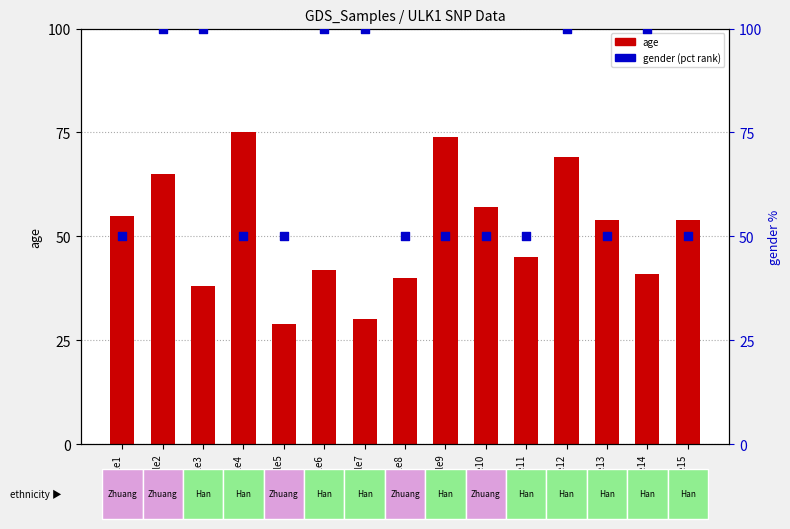

Which series contains the lowest Y value?

age